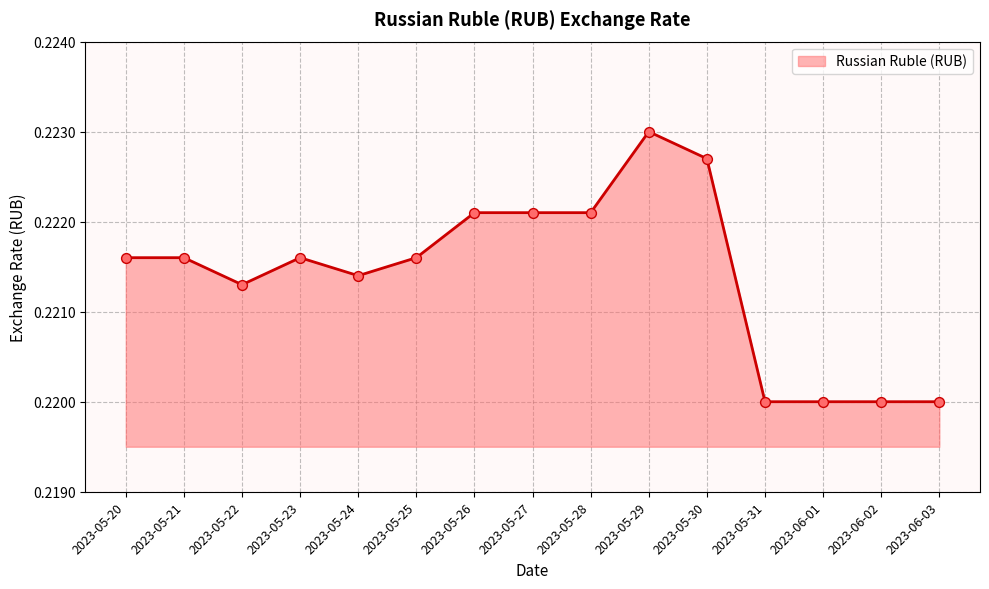

Which has a higher value, 2023-05-31 or 2023-05-21?

2023-05-21